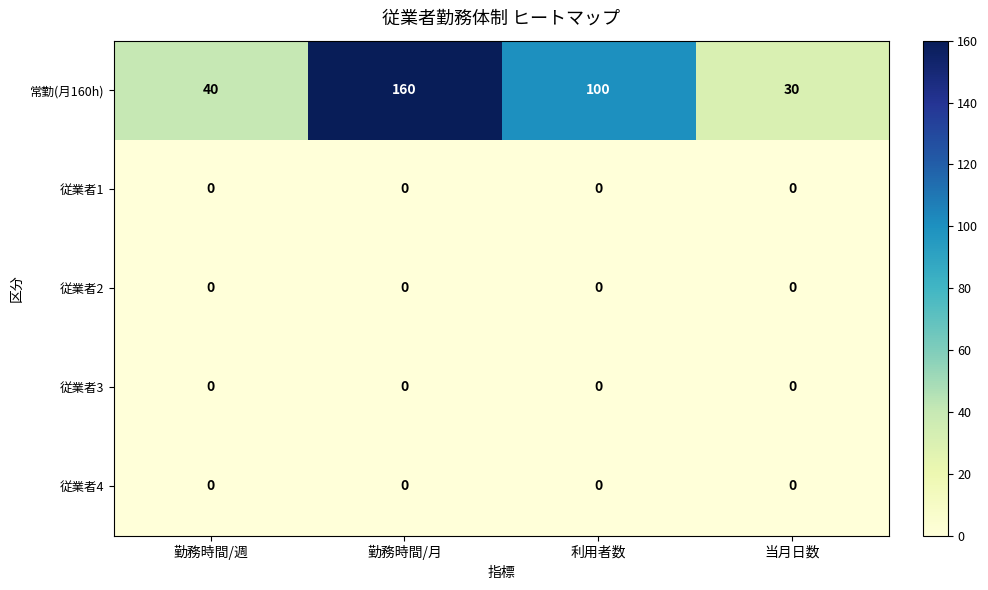

True or false: 常勤(月160h) has a value of 62 at 勤務時間/月.

False